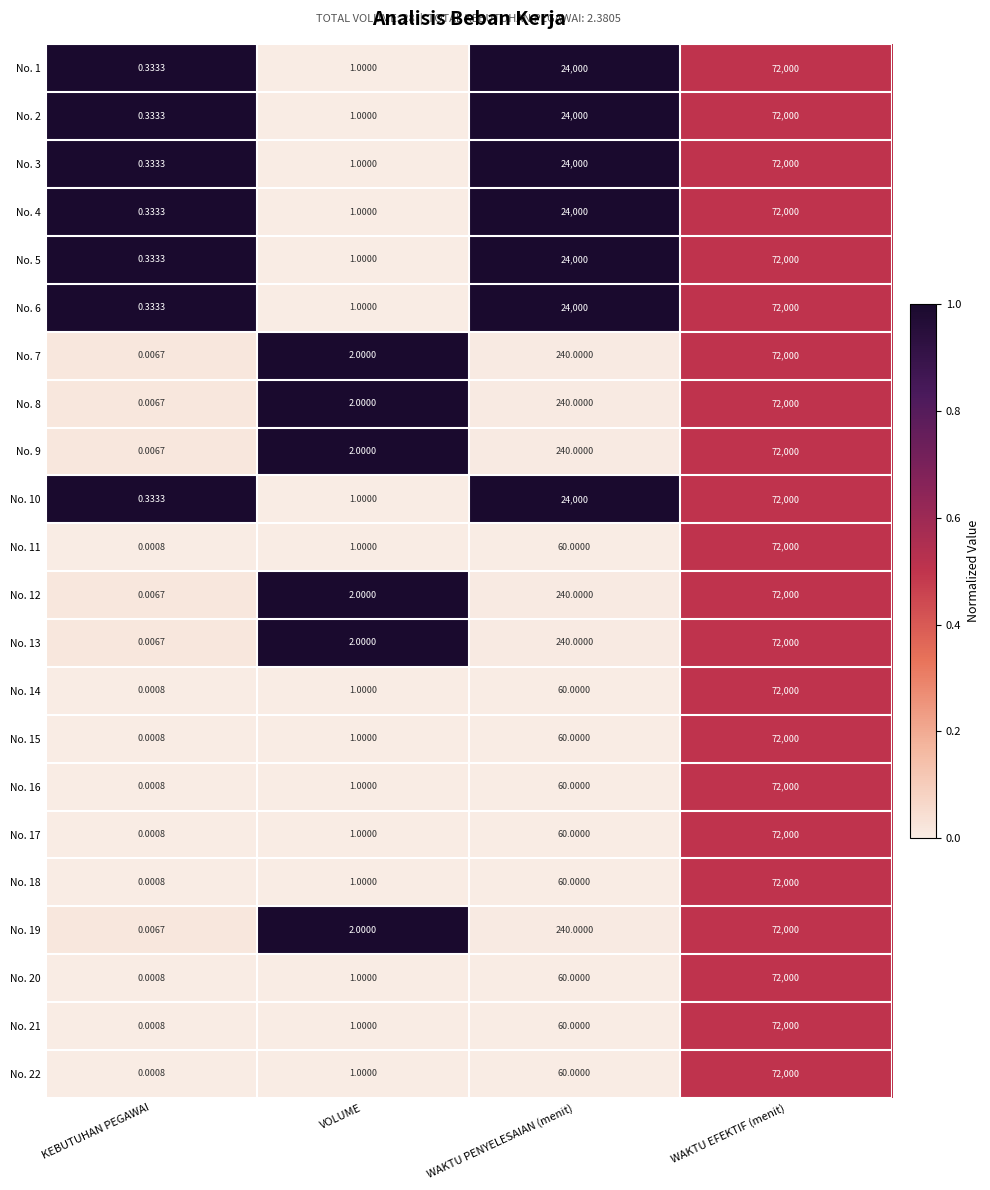

What is the total value across all series at WAKTU EFEKTIF (menit)?

1584000.0